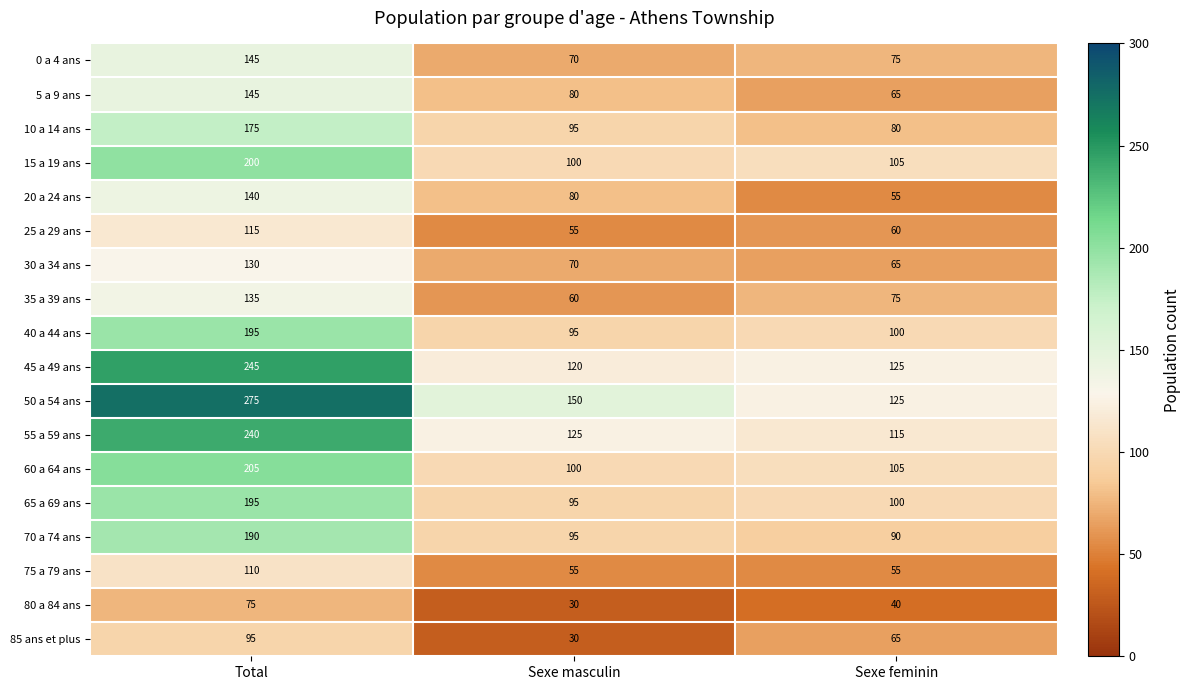

At which category is the sum across all series the highest?

Total